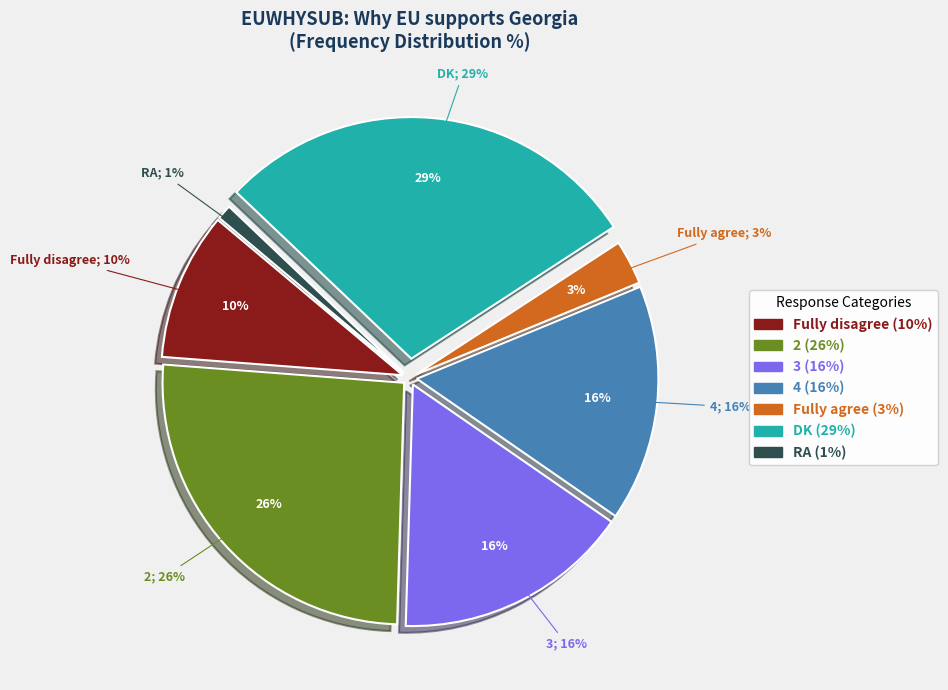

The 2 slice represents 35% of the pie. True or false?

False